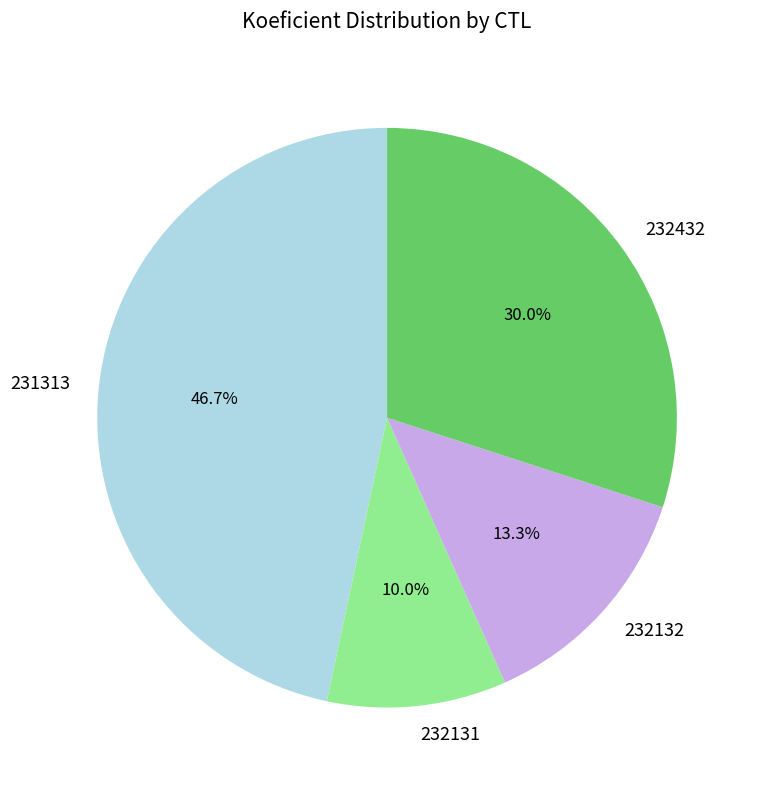

Which slice is the largest?

231313